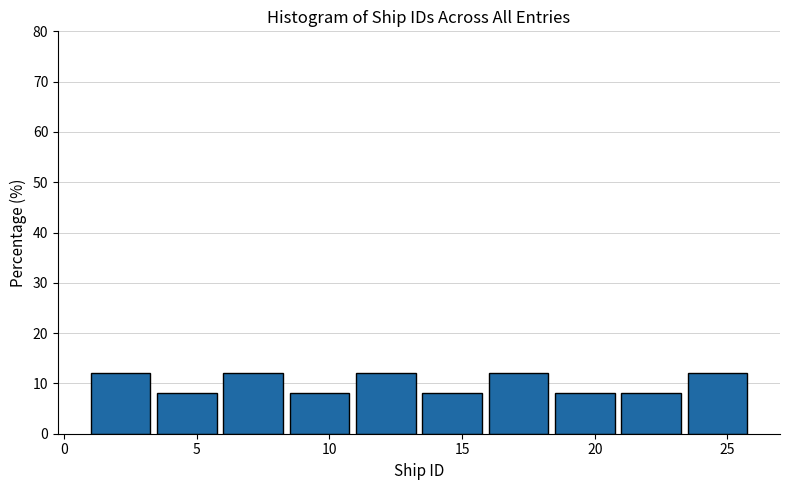

Reading left to right, list every bar in this chart as the range it spans on the x-axis followed by its height. The values are not printed on the chart, so give them approximately, as read against the axis.

1.0 to 3.5: 12
3.5 to 6.0: 8
6.0 to 8.5: 12
8.5 to 11.0: 8
11.0 to 13.5: 12
13.5 to 16.0: 8
16.0 to 18.5: 12
18.5 to 21.0: 8
21.0 to 23.5: 8
23.5 to 26.0: 12